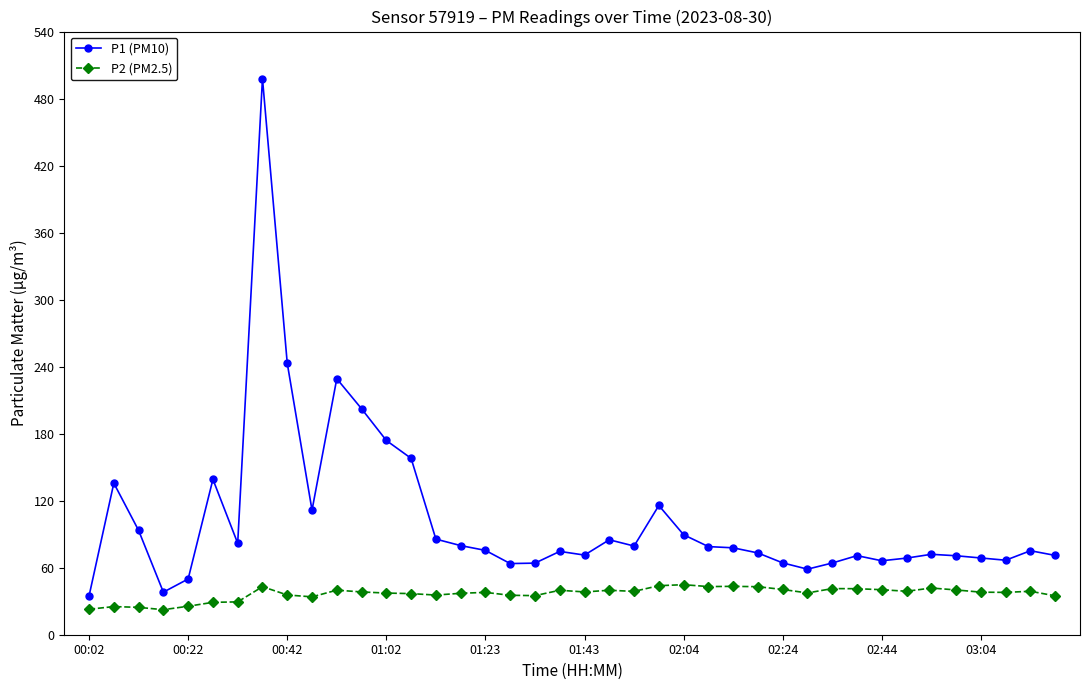

What is the value of the P2 (PM2.5) point at the 19th from the left?

35.0